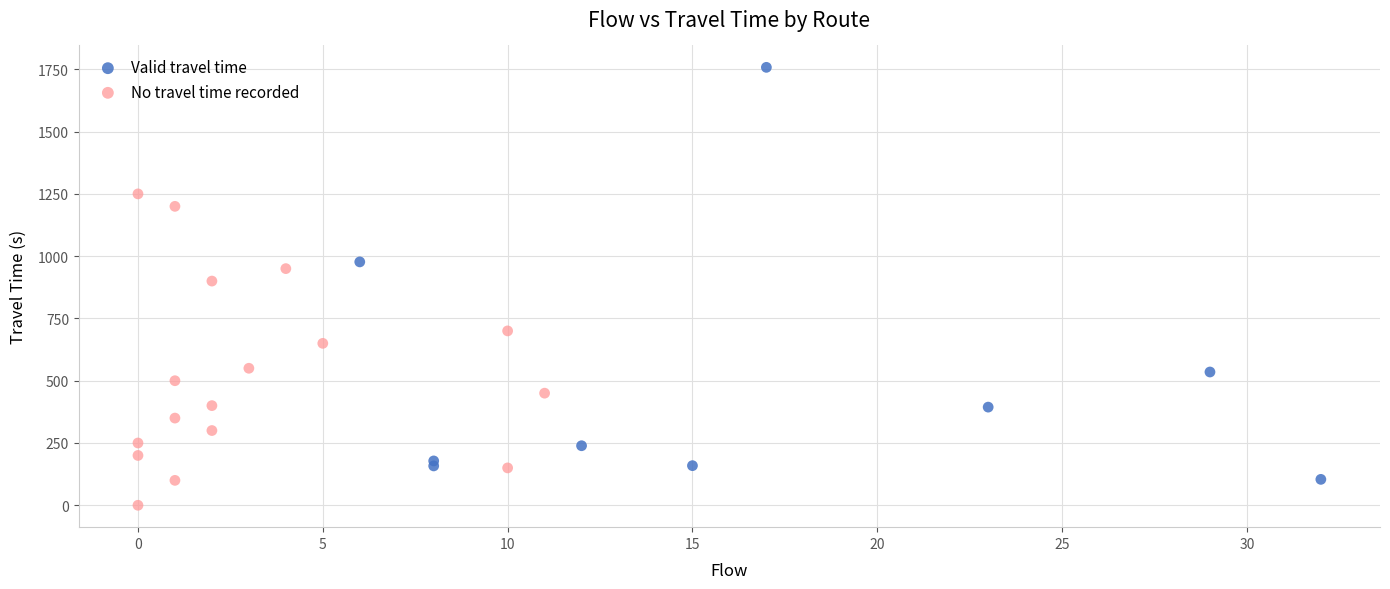

Which series has the widest spread of Y values?

Valid travel time